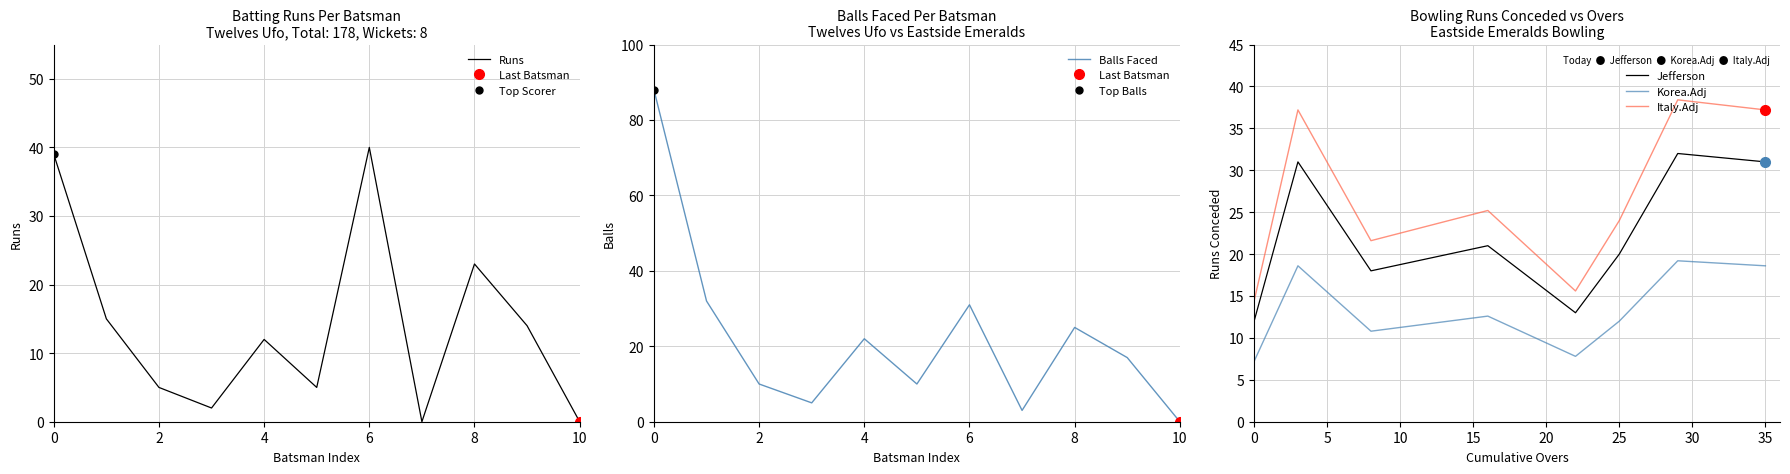

Is it true that Runs equals 65 at 0?

False